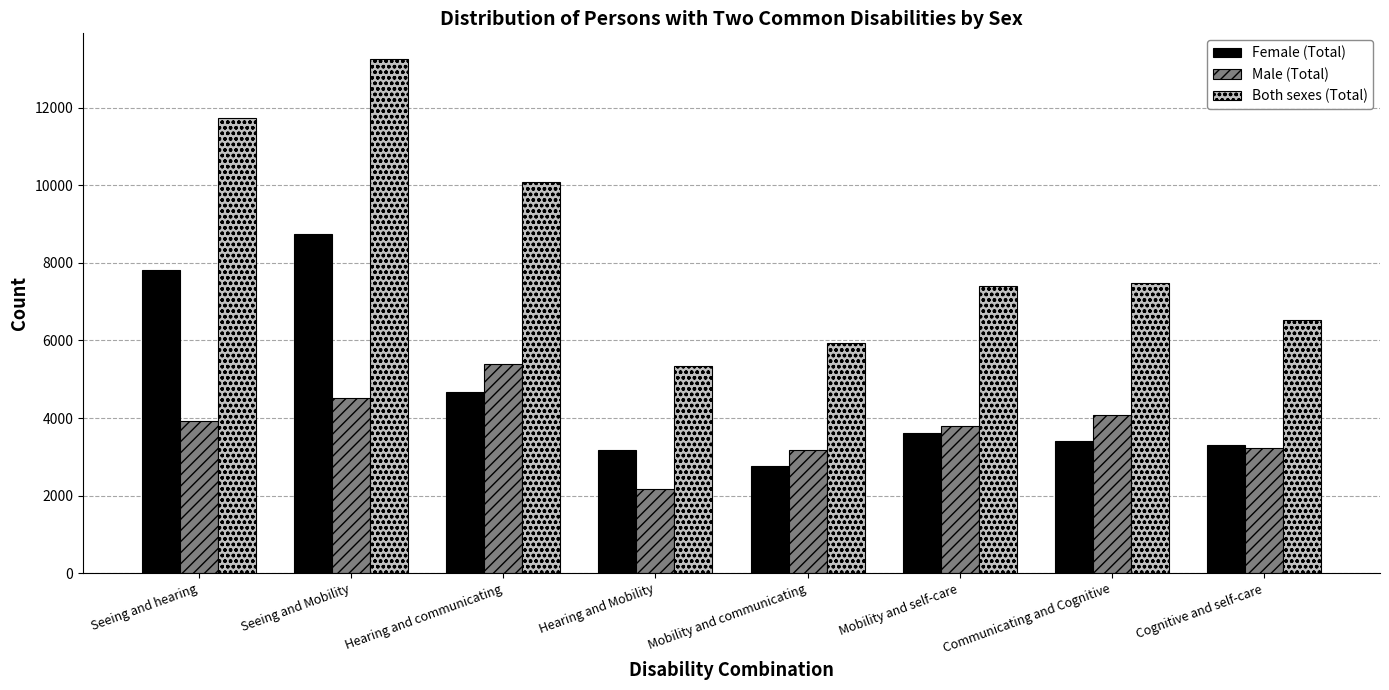

How many groups of bars are there?

8